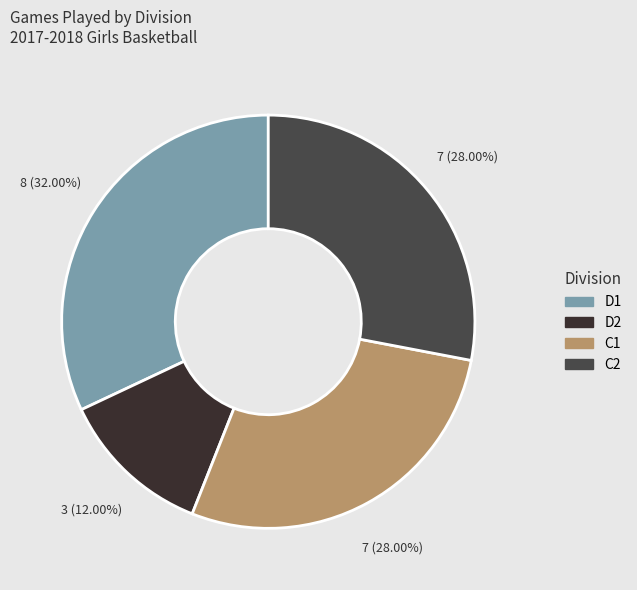

Does any single category account for the majority?

No